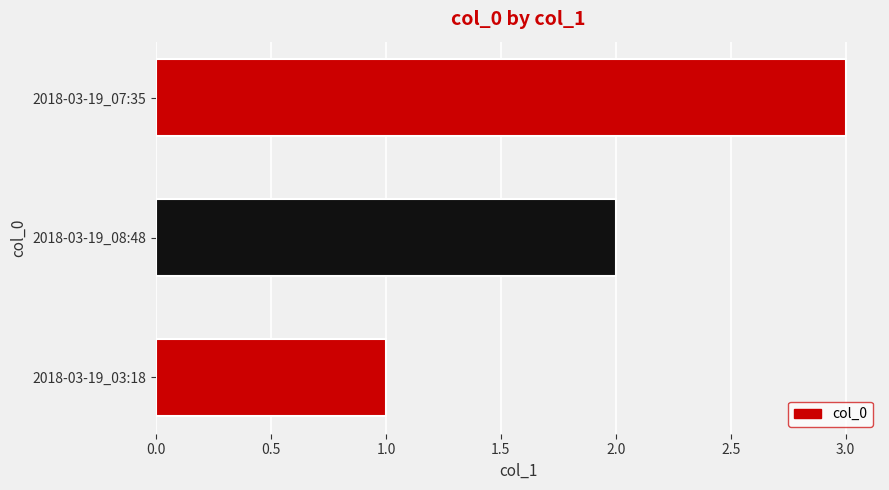

True or false: the data shows 2 at 2018-03-19_08:48.

True